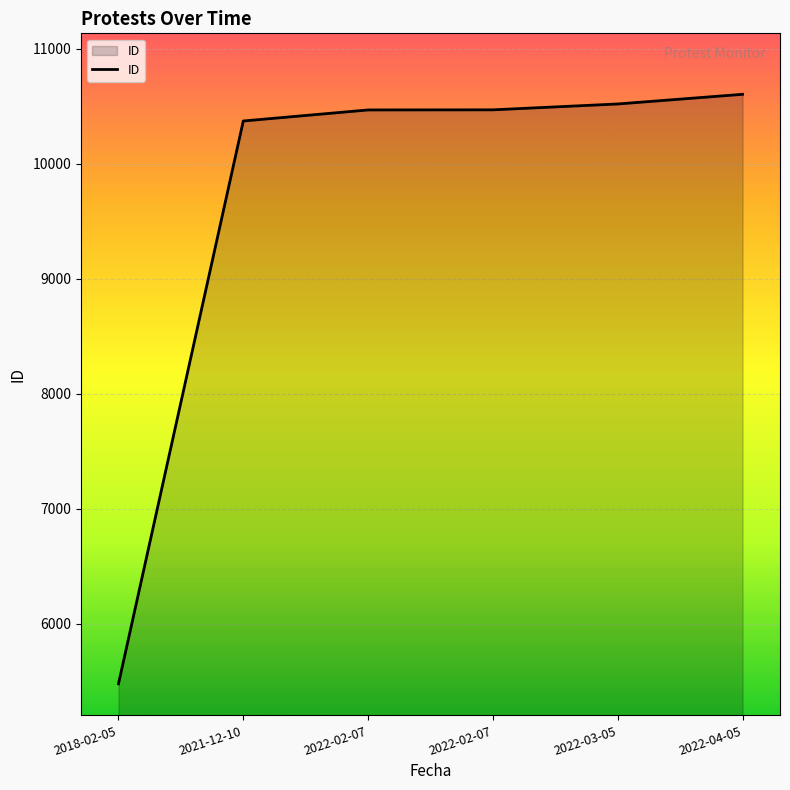

How many lines are shown in the chart?

1